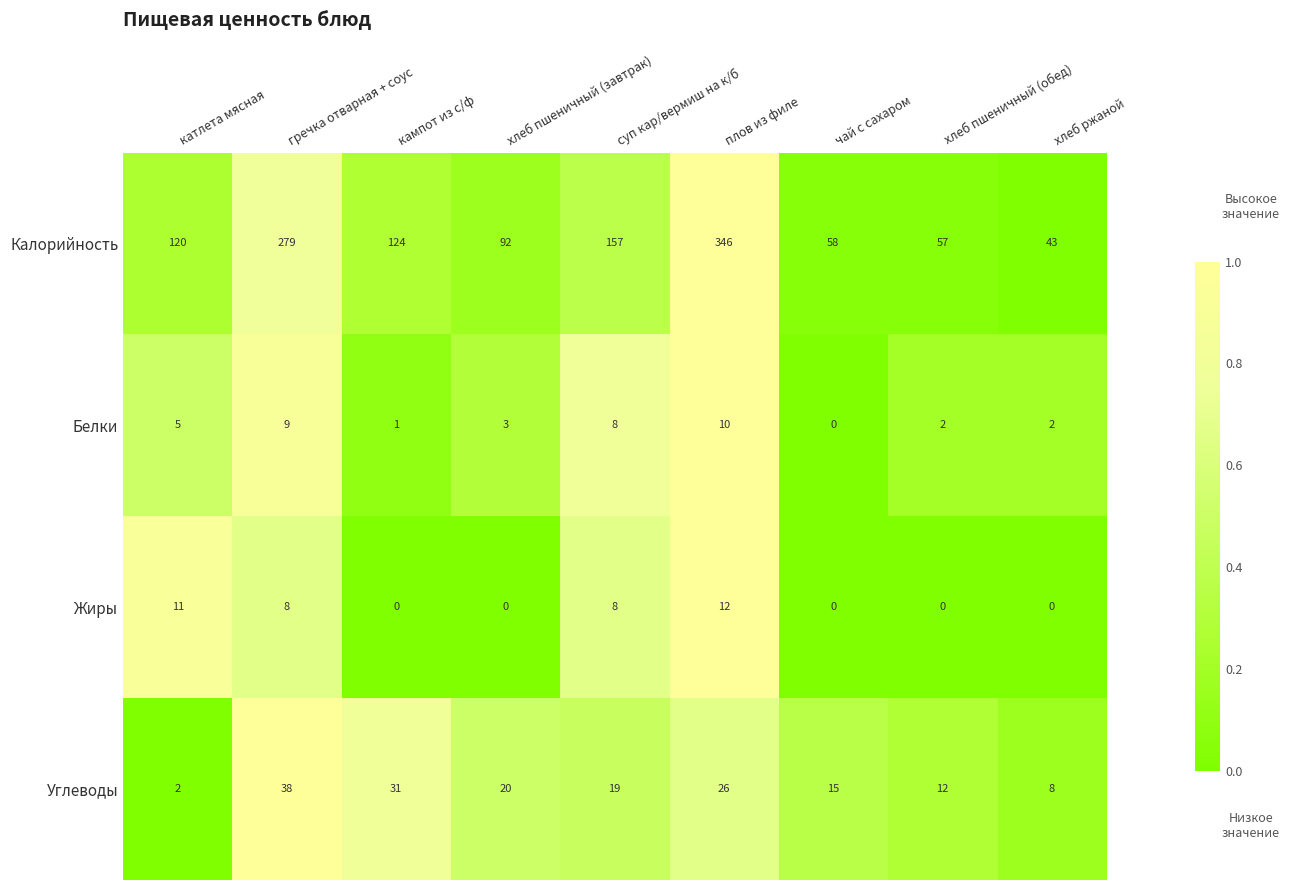

List the series in order of their peak value, lowest first.

Белки, Жиры, Углеводы, Калорийность